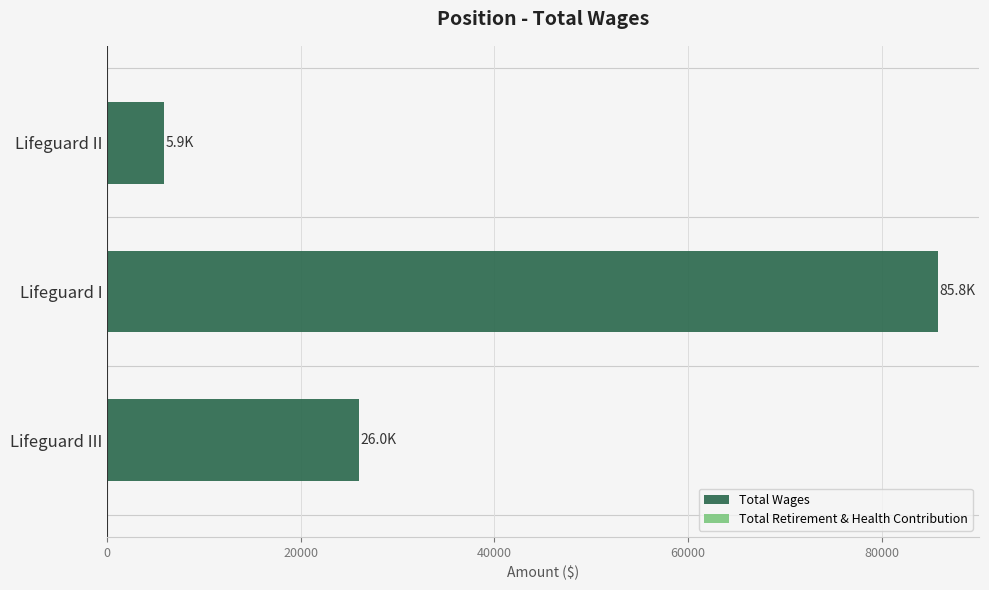

What is the sum of the values at Lifeguard I and Lifeguard III?

111767